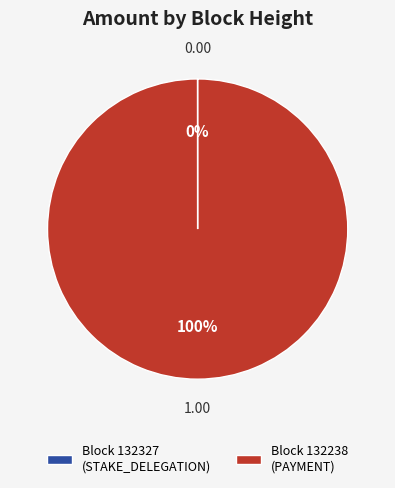

What is the majority slice?

Block 132238 (PAYMENT)